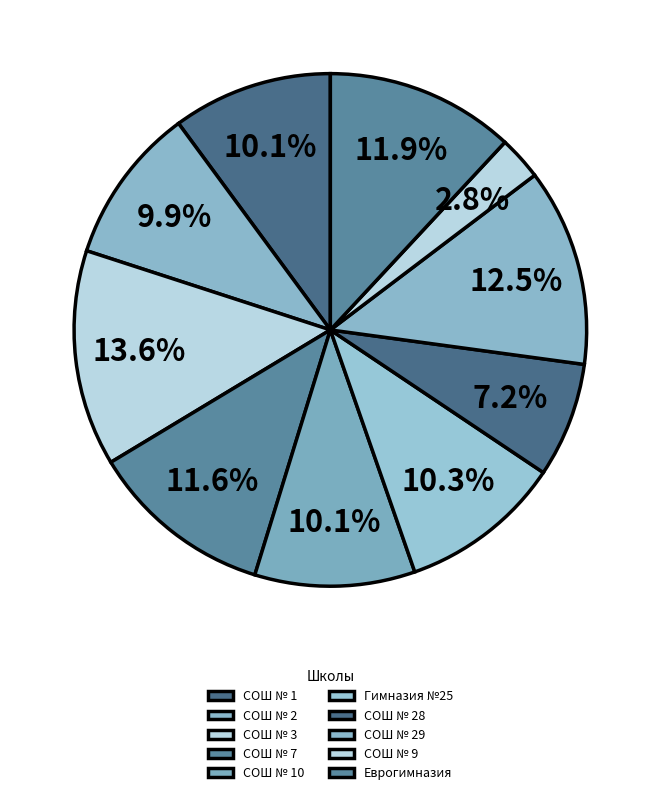

What is the smallest slice in the pie chart?

СОШ № 9